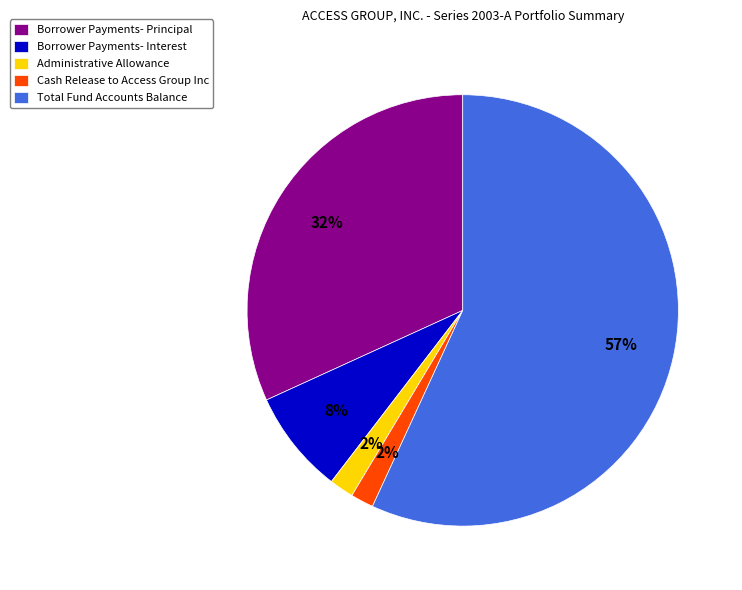

Which slice is the largest?

Total Fund Accounts Balance